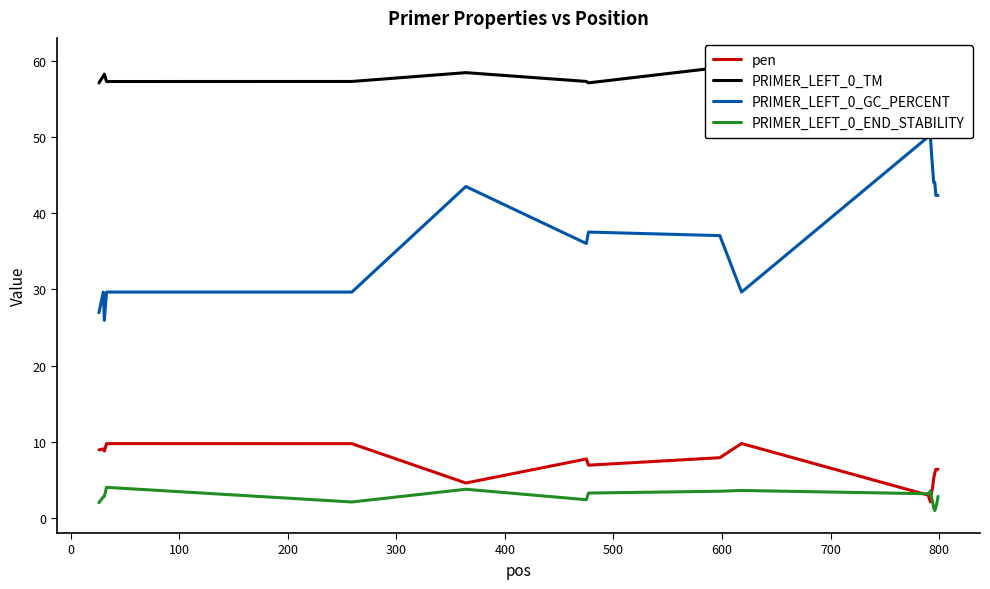

What is the lowest value of the pen series?

2.1